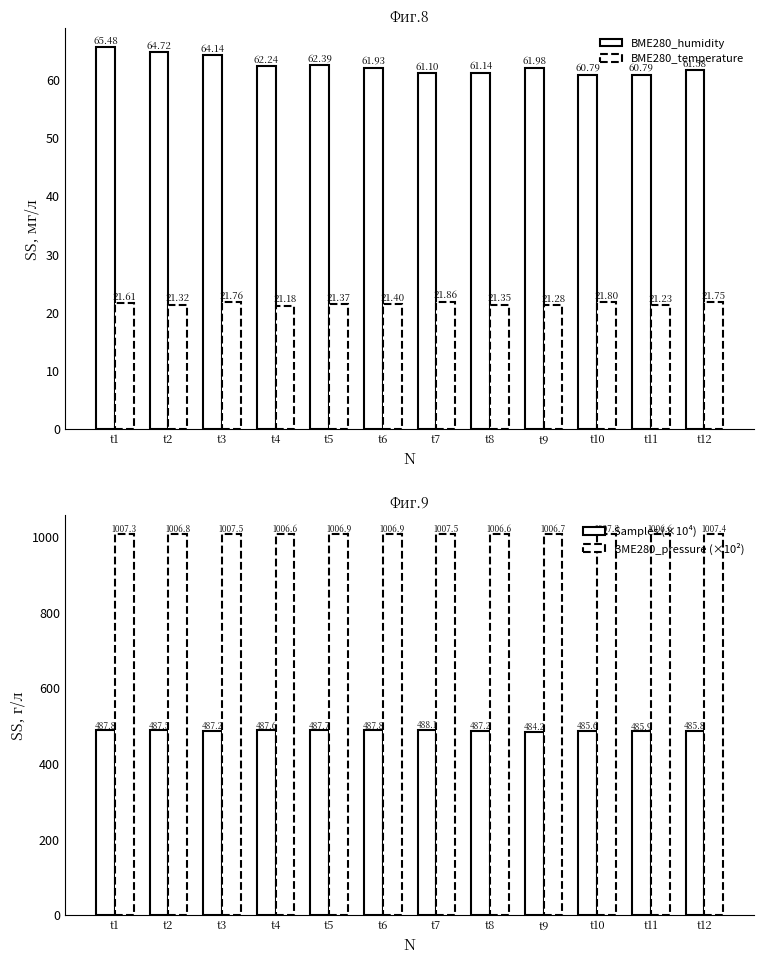

What is the difference between the highest and lowest values at t7?

985.7